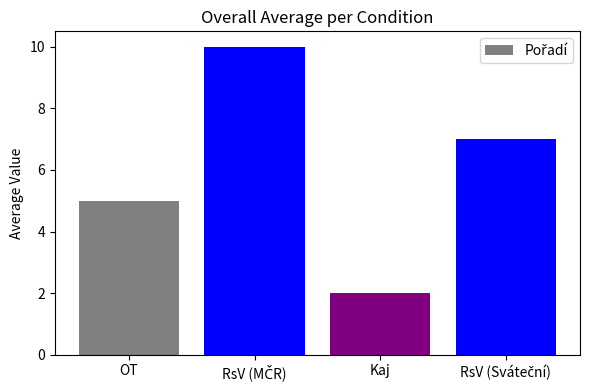

What is the difference between the second highest and minimum values?

5